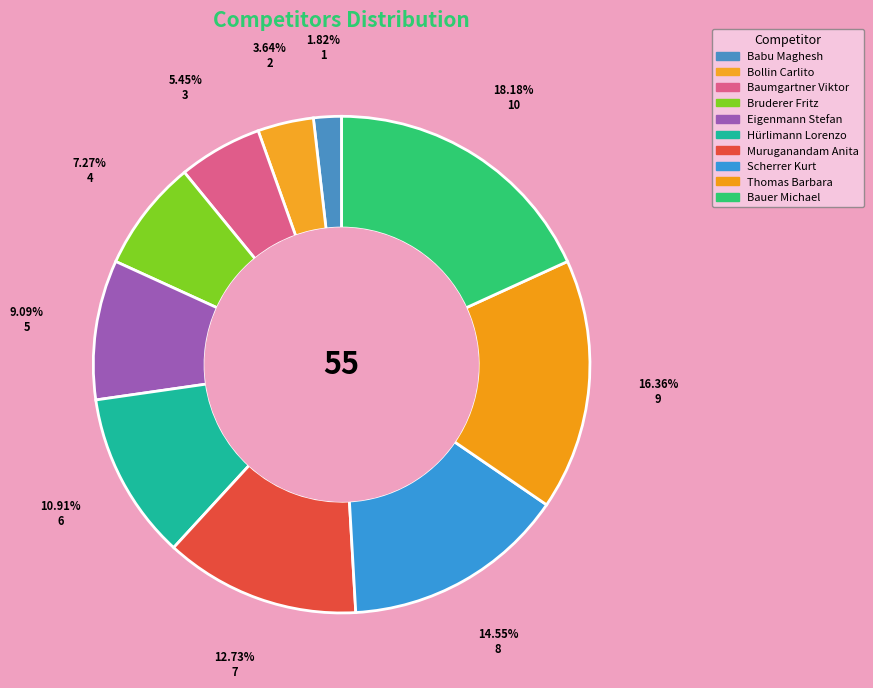

To the nearest percent, what portion does Thomas Barbara represent?

16%